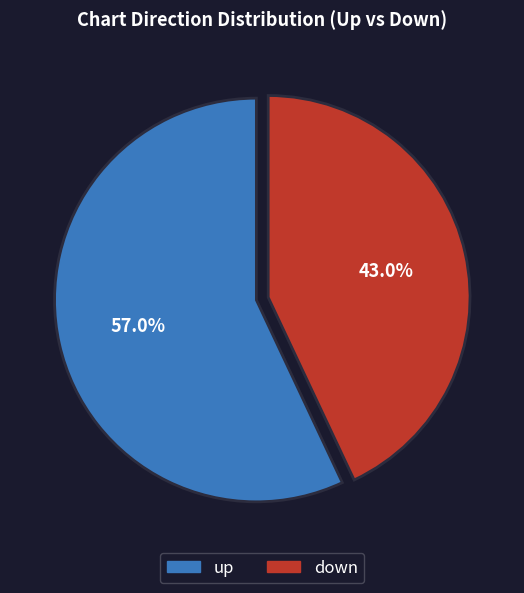

To the nearest percent, what portion does up represent?

57%